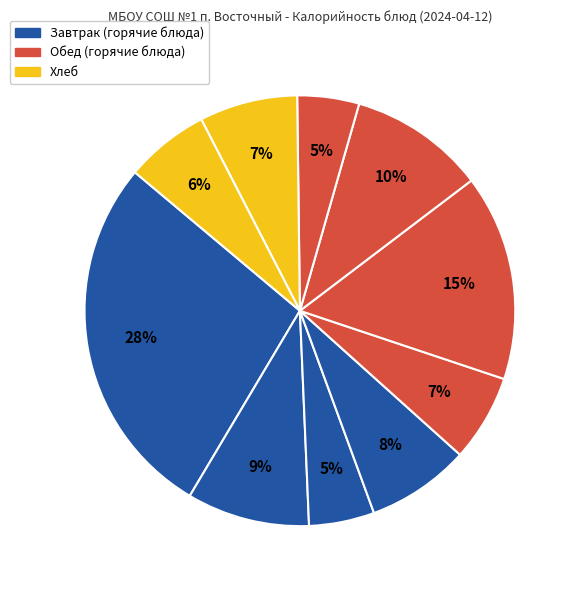

How many segments does this pie chart have?

10